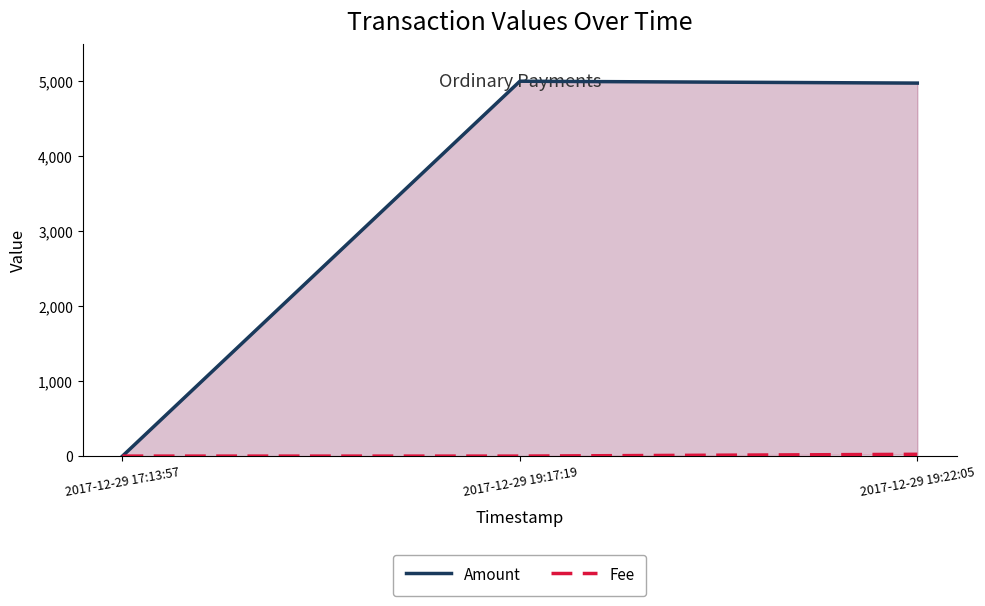

The value of Amount at 2017-12-29 19:17:19 is 8466. True or false?

False